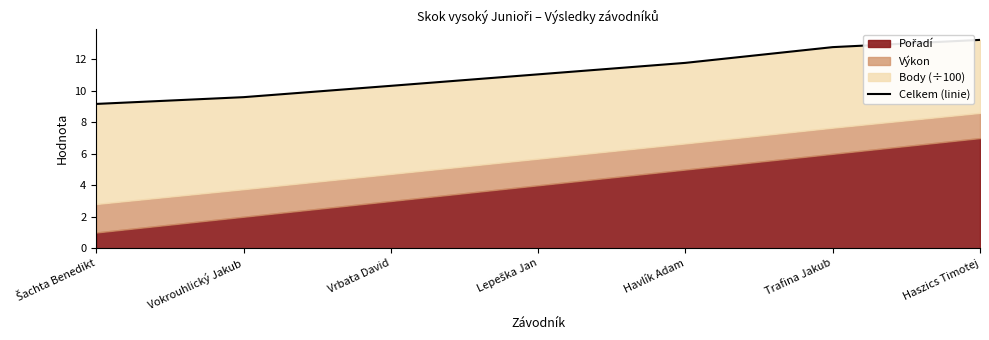

True or false: the data has more than 2 interior local peaks.

False